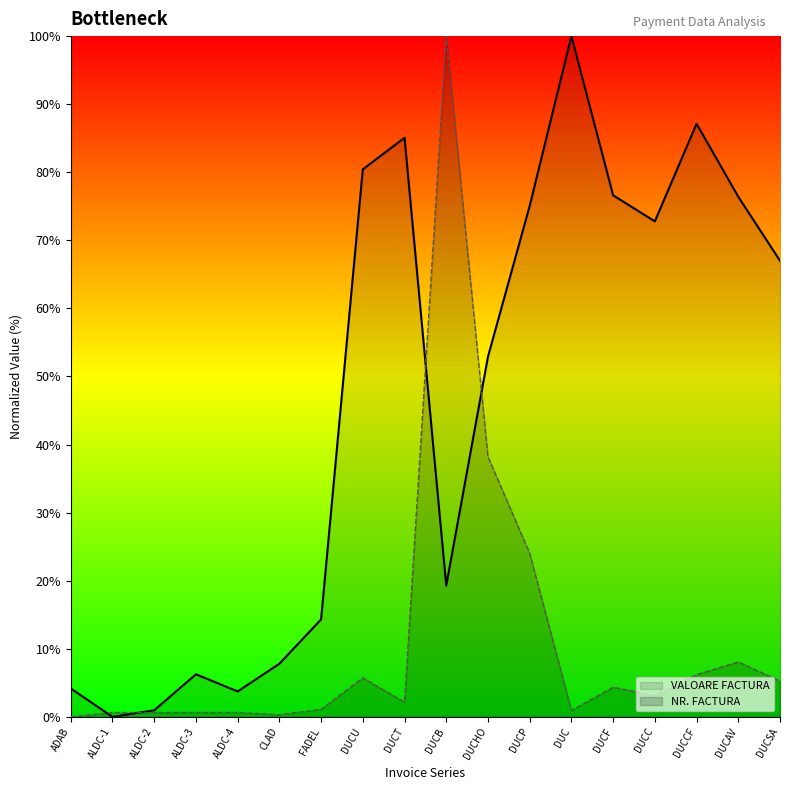

Where does the NR. FACTURA series first go above 3?

DUCU